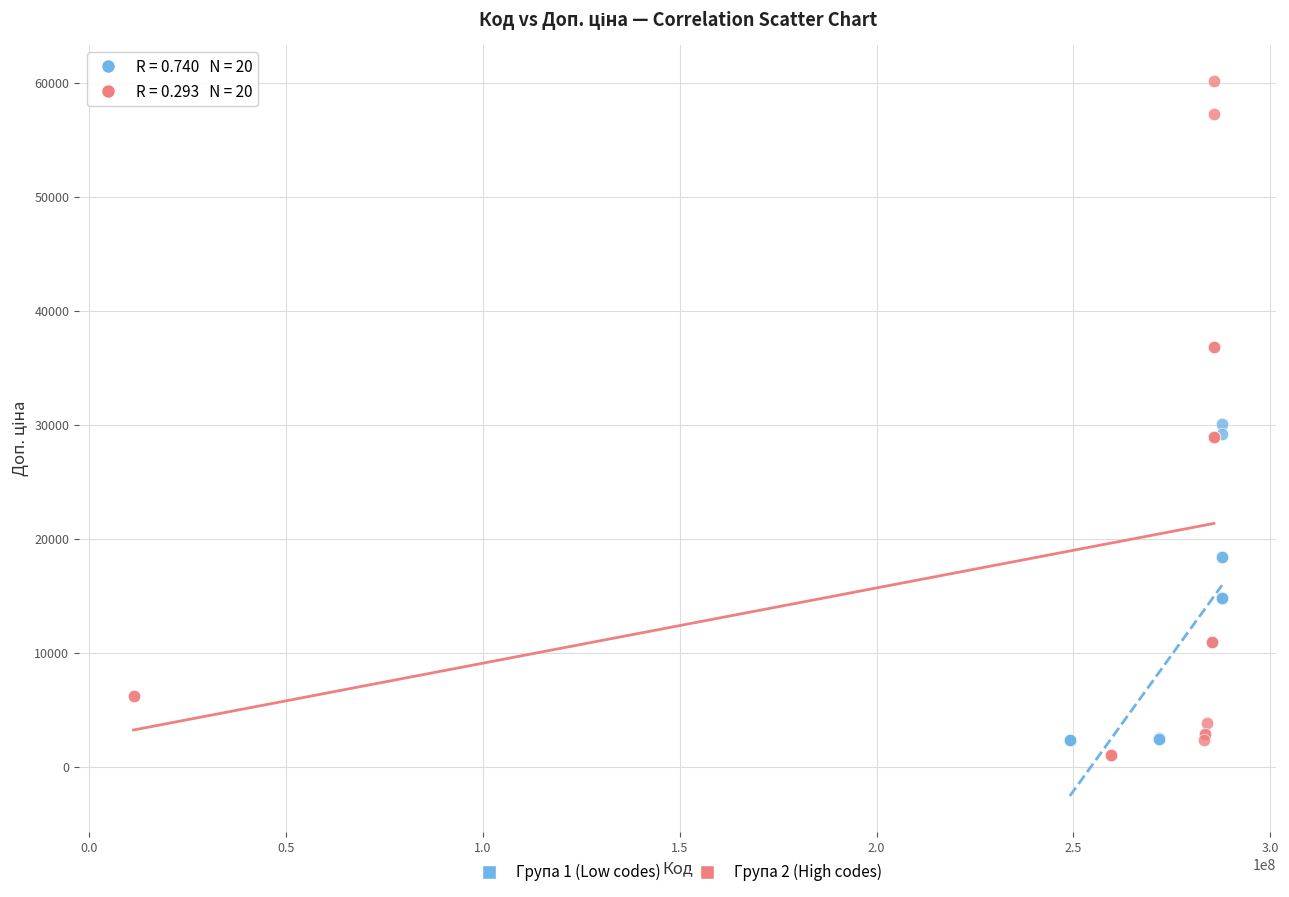

Which series has the largest Y range (max minus min)?

Група 2 (High codes)